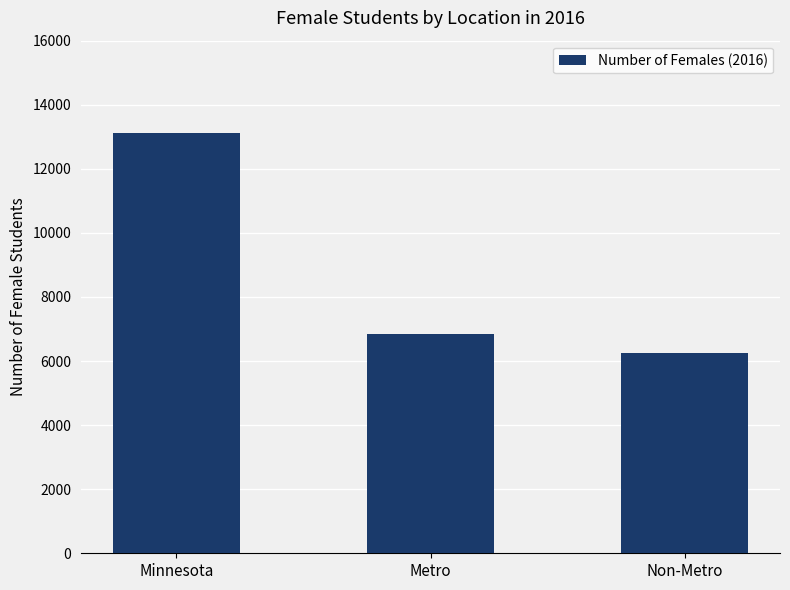

Which has a higher value, Minnesota or Metro?

Minnesota